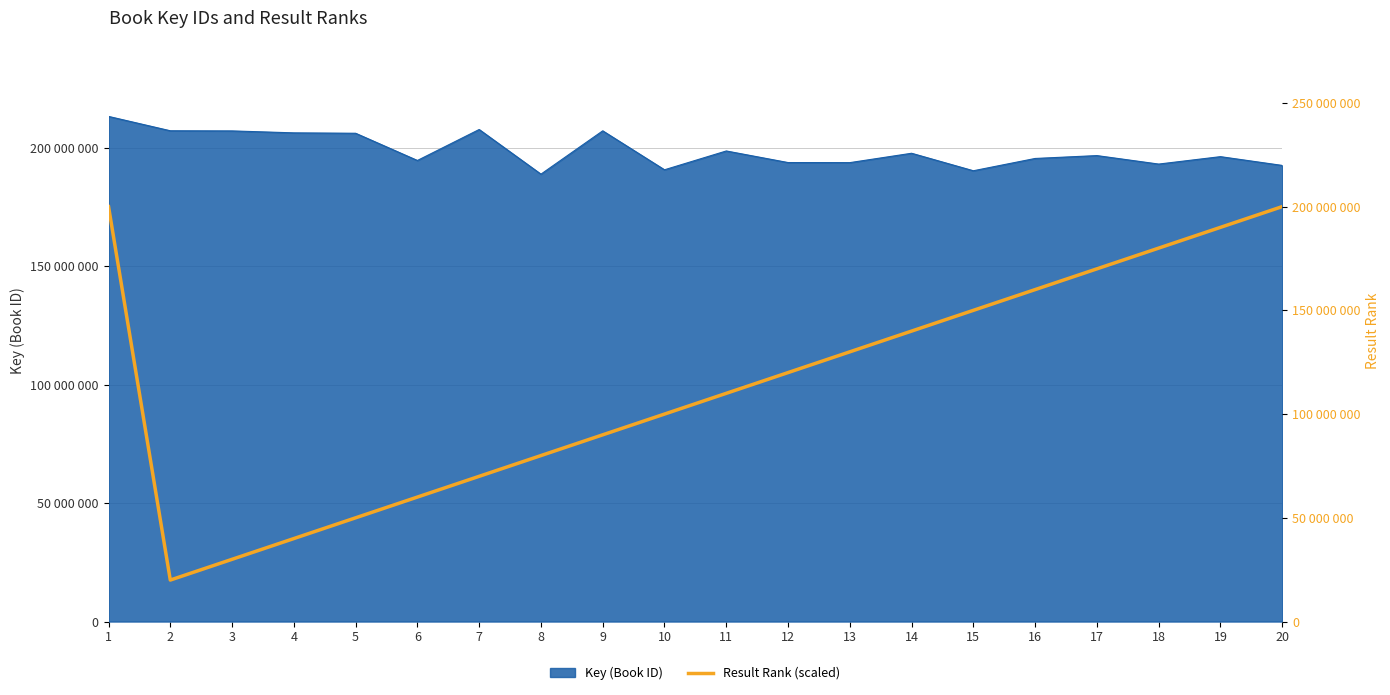

The chart shows a value of 234973710 at 18. True or false?

False